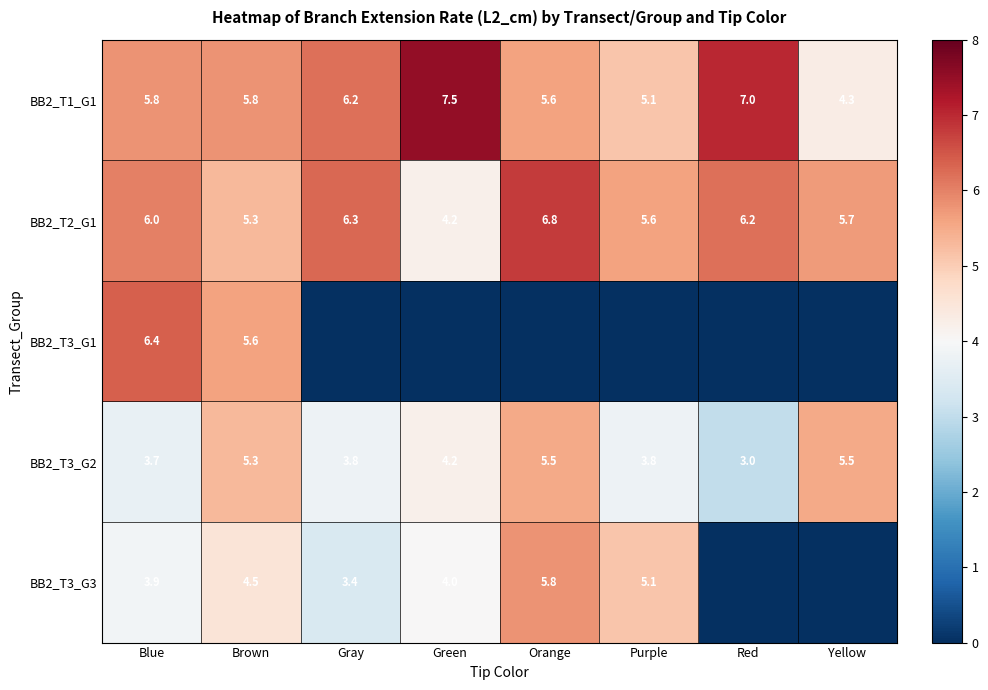

Where does the BB2_T1_G1 series first go above 5?

Blue